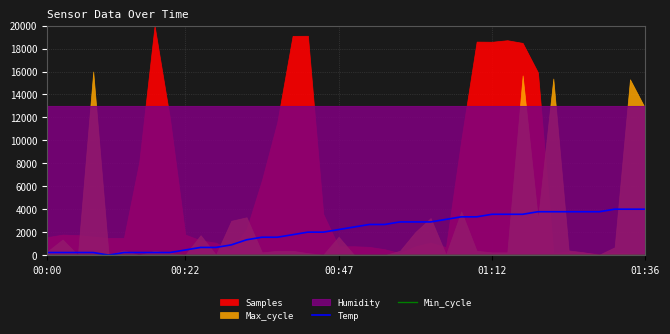

What is the maximum value for Temp?

4000.0